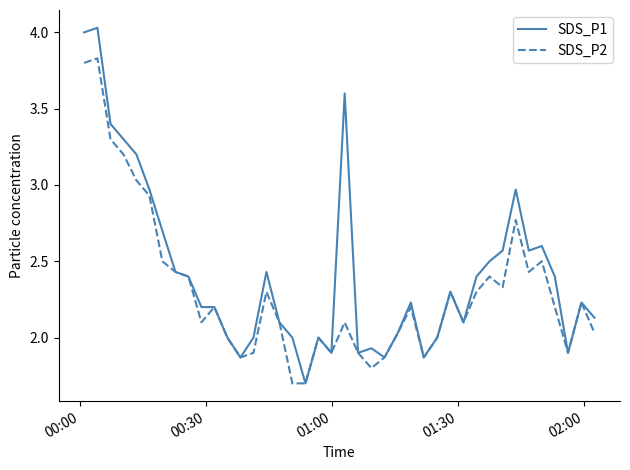

What is the smallest value displayed?

1.7